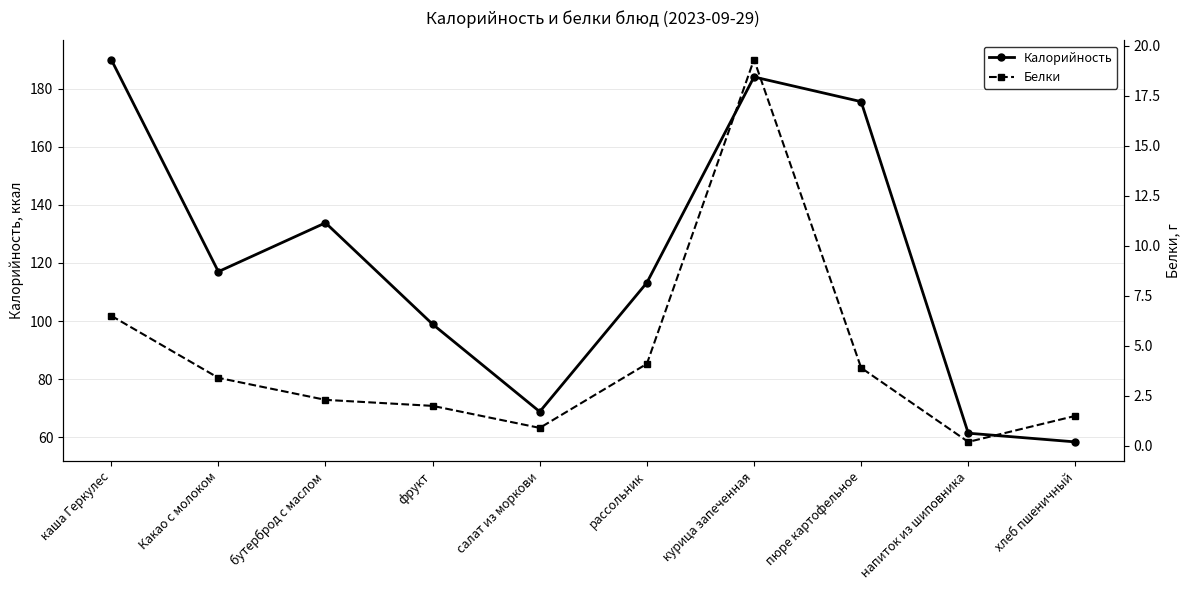

How many categories are shown in the chart?

10